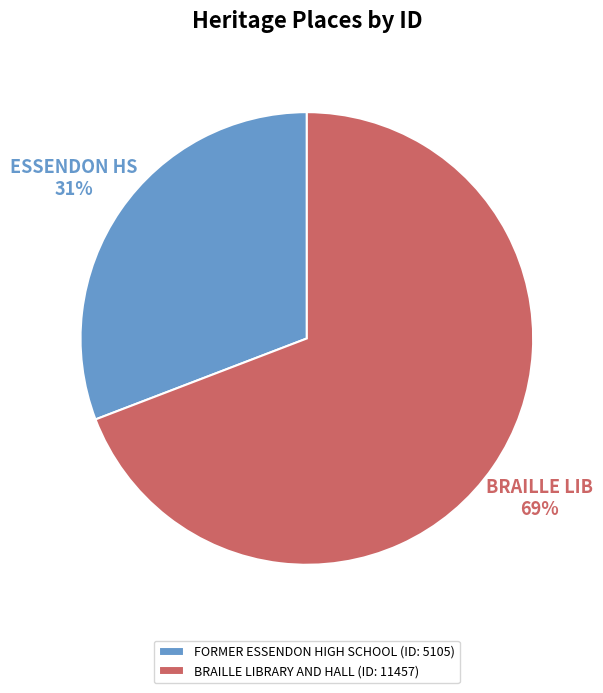

Count the number of slices in the pie.

2